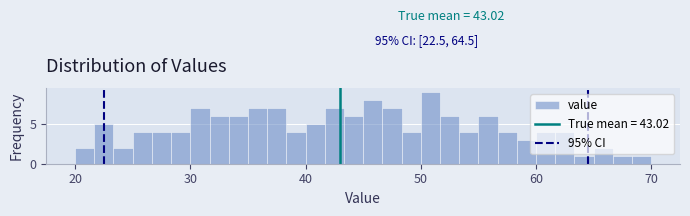

Read against the x-axis, roughly where is the centre of the tallest bar?

51